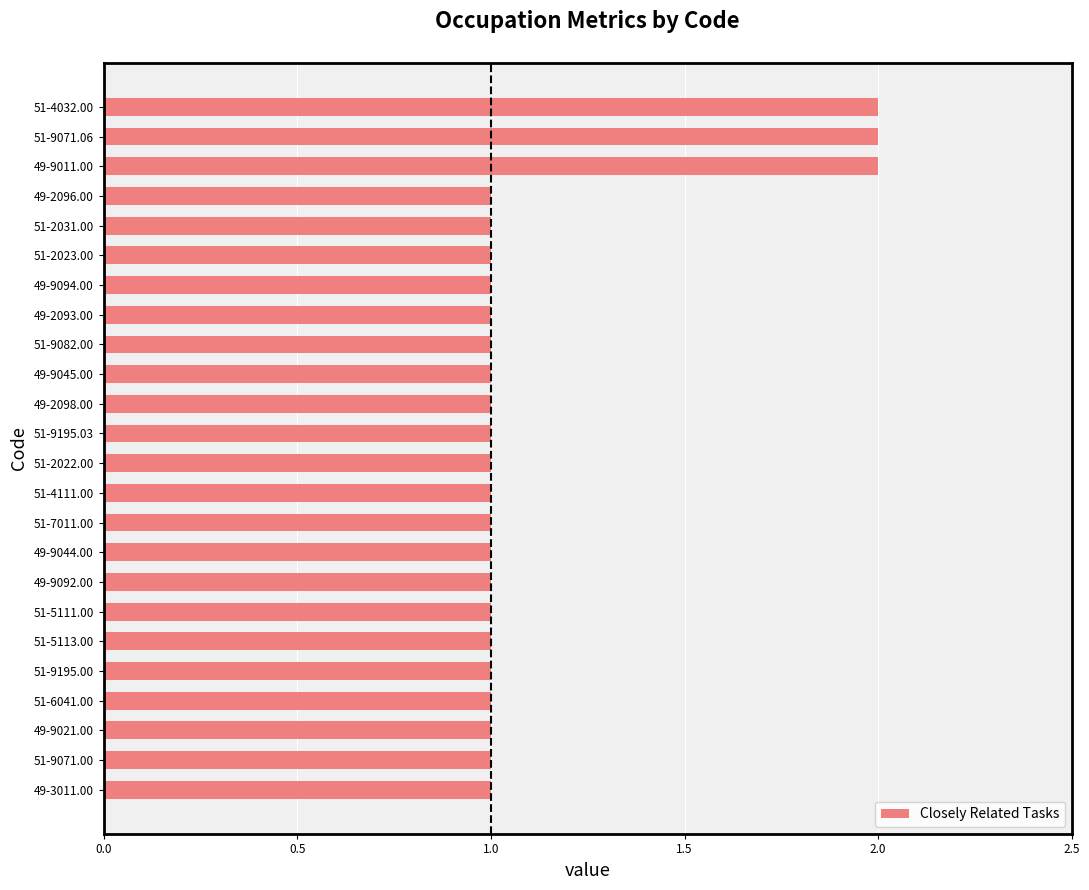

Approximately how many times larger is the value at 49-9011.00 compared to 51-9195.00?

2.0